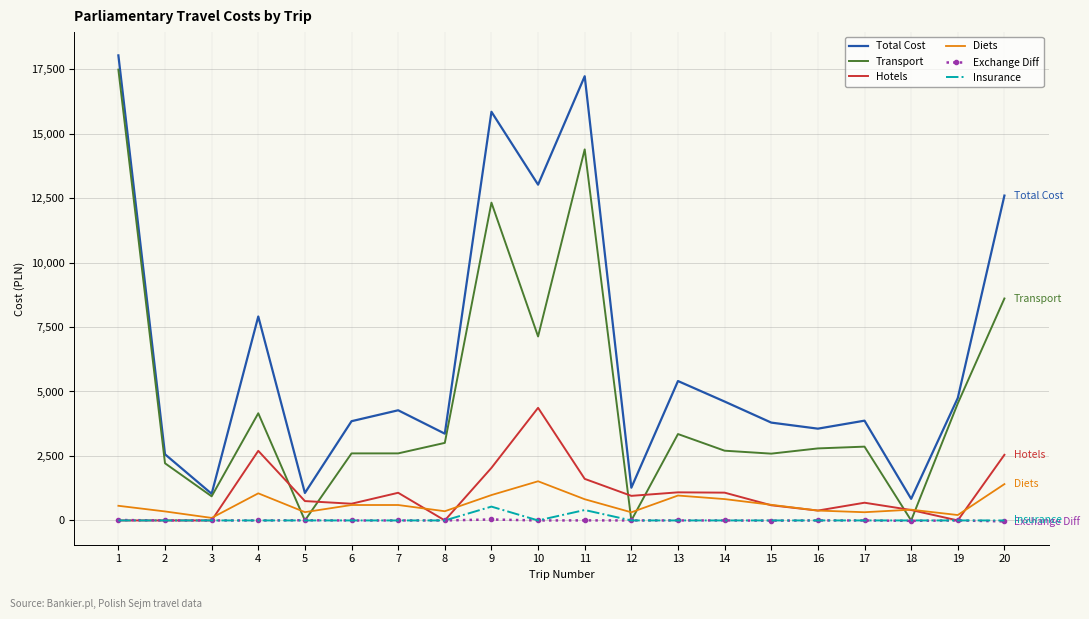

Is the value of Transport at 2 greater than the value of Insurance at 2?

Yes